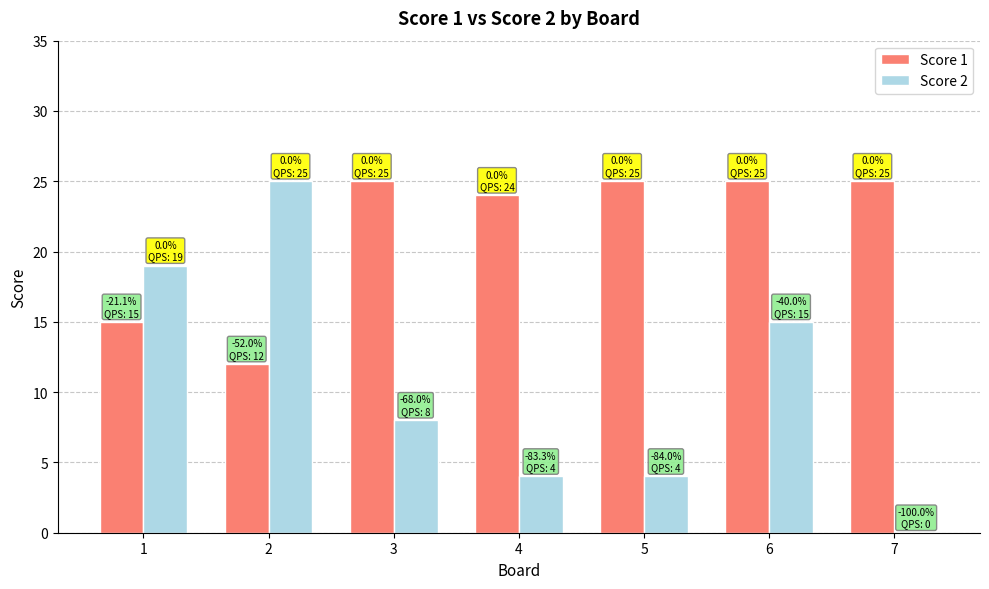

What is the maximum value for Score 1?

25